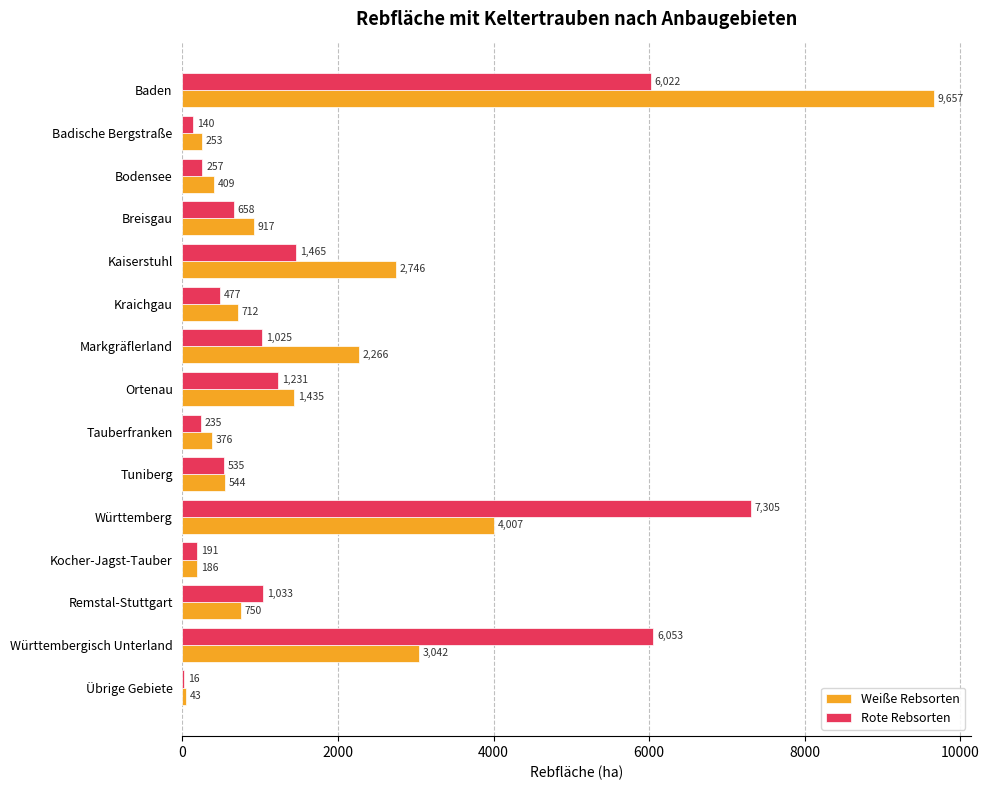

Which series has the largest total across all categories?

Weiße Rebsorten